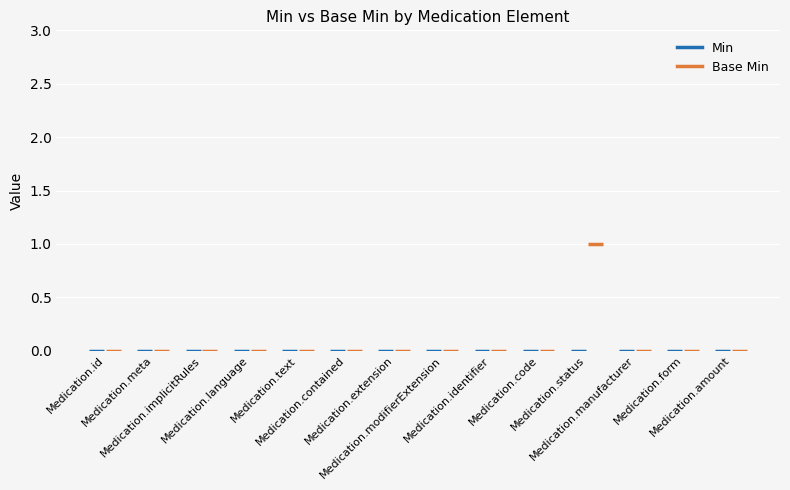

Count the number of categories in the chart.

14